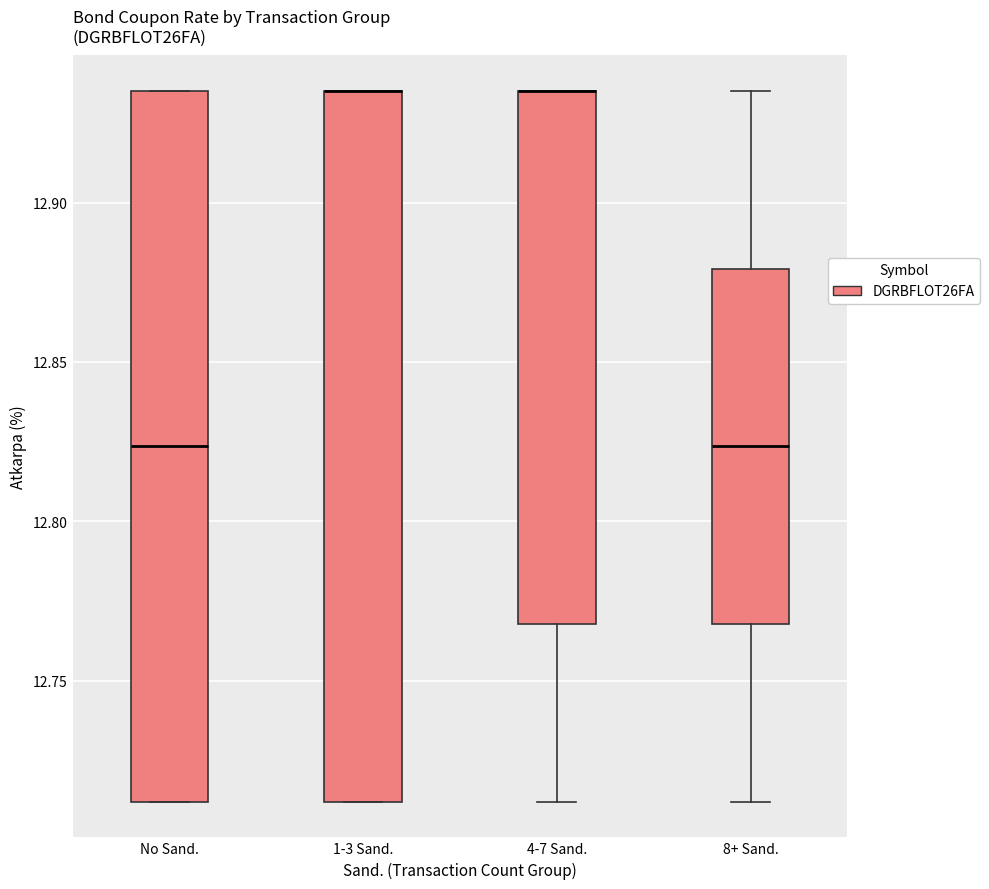

Where does the lower whisker of the box for 8+ Sand. end on the y-axis? The values are not printed on the chart, so give them approximately, as read against the axis.

12.710